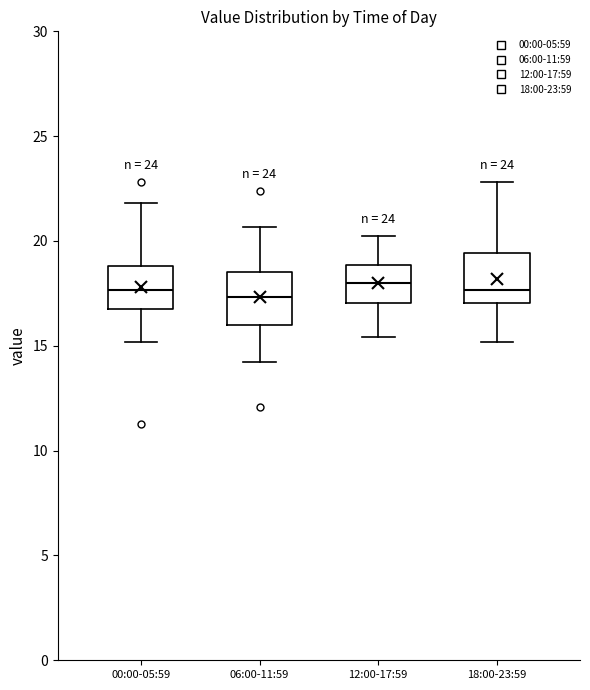

Where does the median line of the box for 06:00-11:59 sit on the y-axis? The values are not printed on the chart, so give them approximately, as read against the axis.

17.5